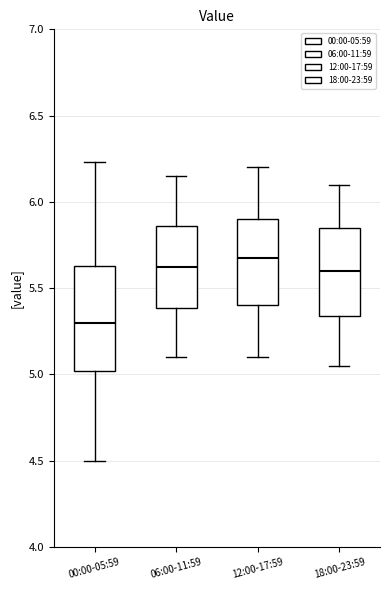

Comparing the boxes themselves (not the whiskers), which one is the tallest?

00:00-05:59